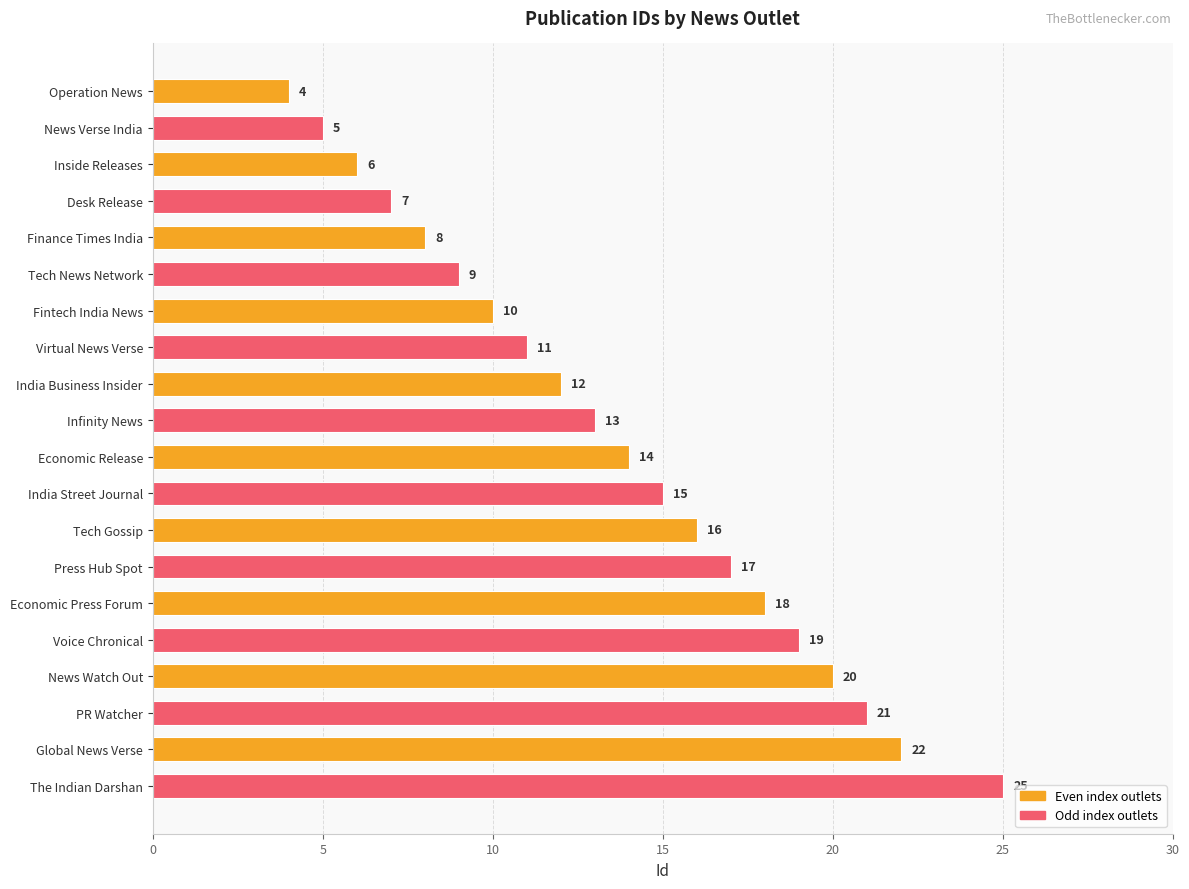

Approximately how many times larger is the value at Tech Gossip compared to The Indian Darshan?

0.6